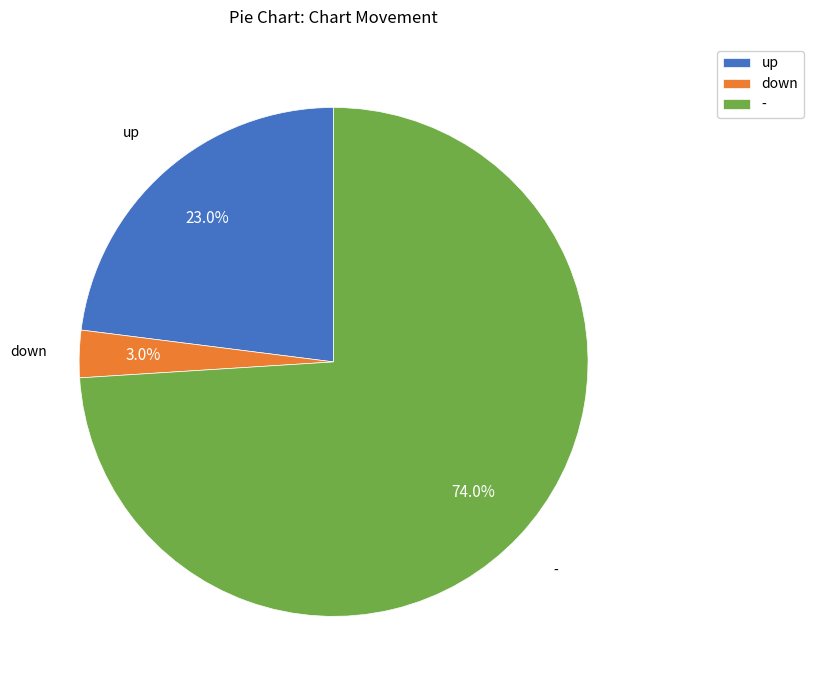

True or false: up accounts for 16% of the total.

False